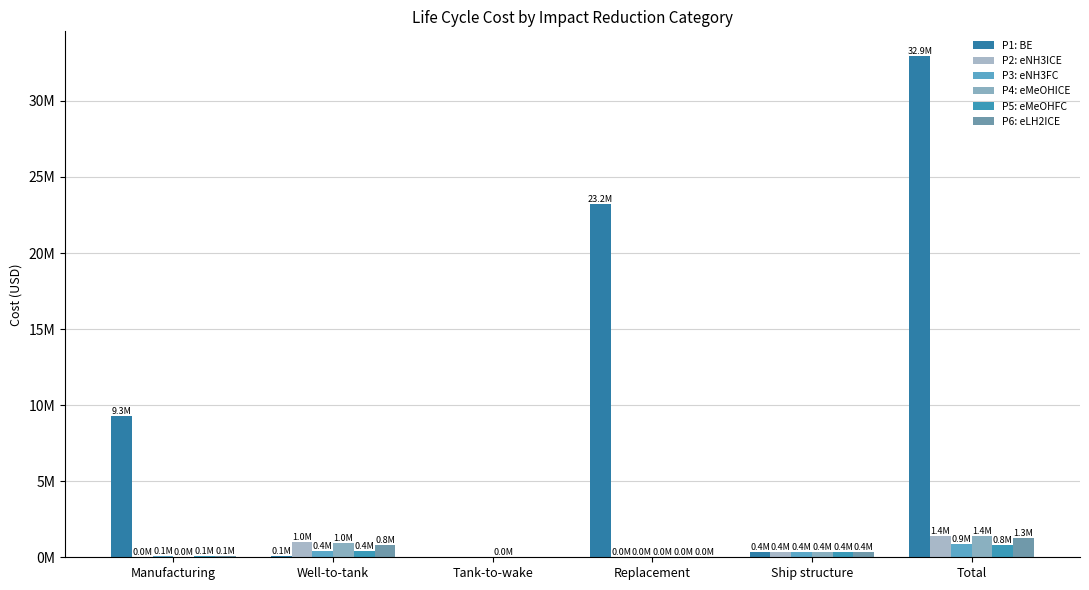

Which series changed the most between Ship structure and Total?

P1: BE